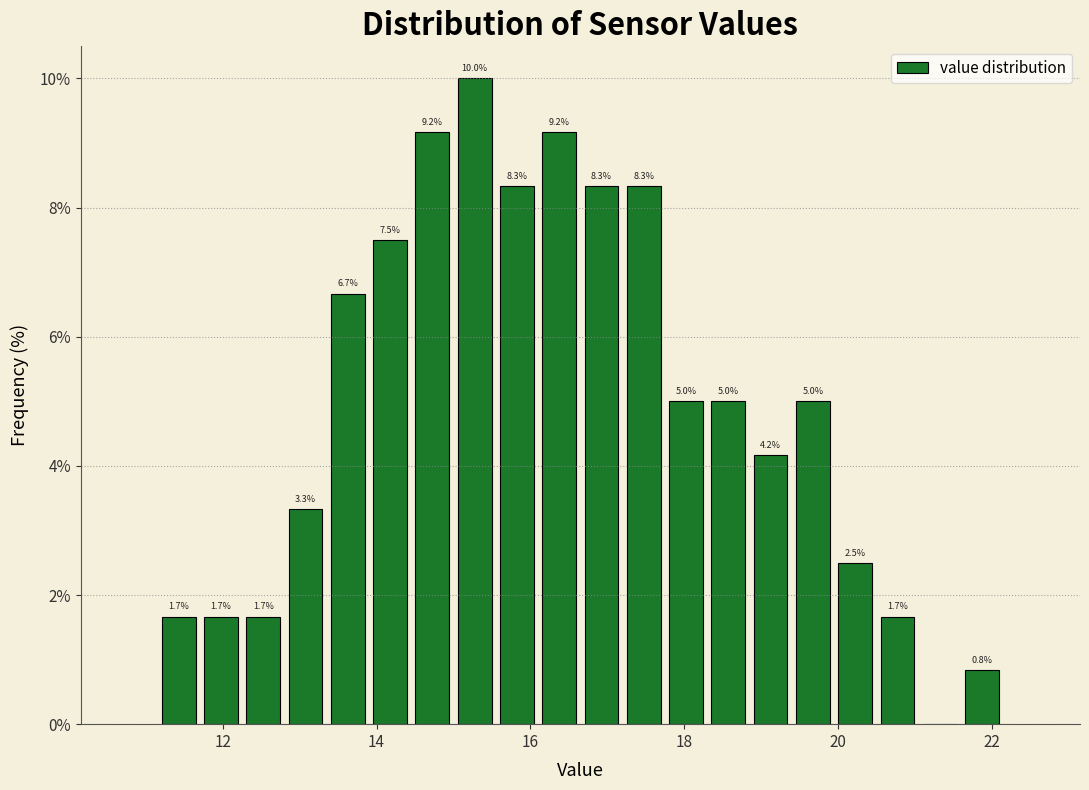

Around what value on the x-axis is the tallest bar? Give the approximate position of its centre, as read against the axis.

15.2